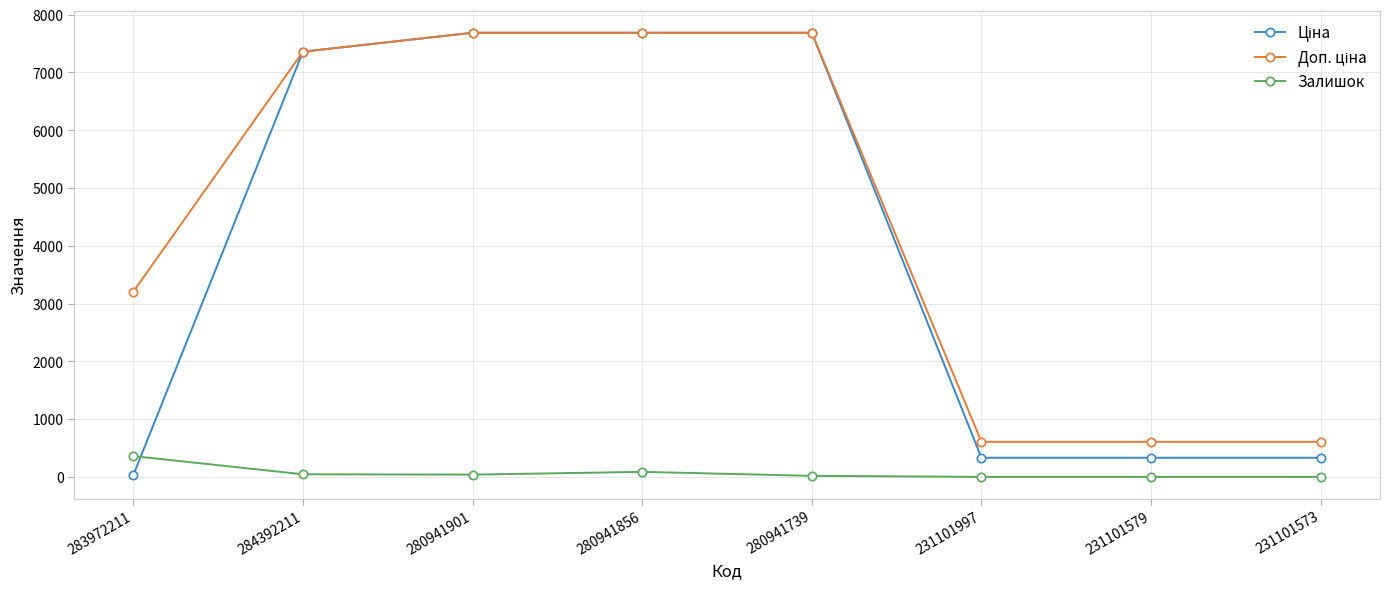

What is the maximum value shown in the chart?

7688.0